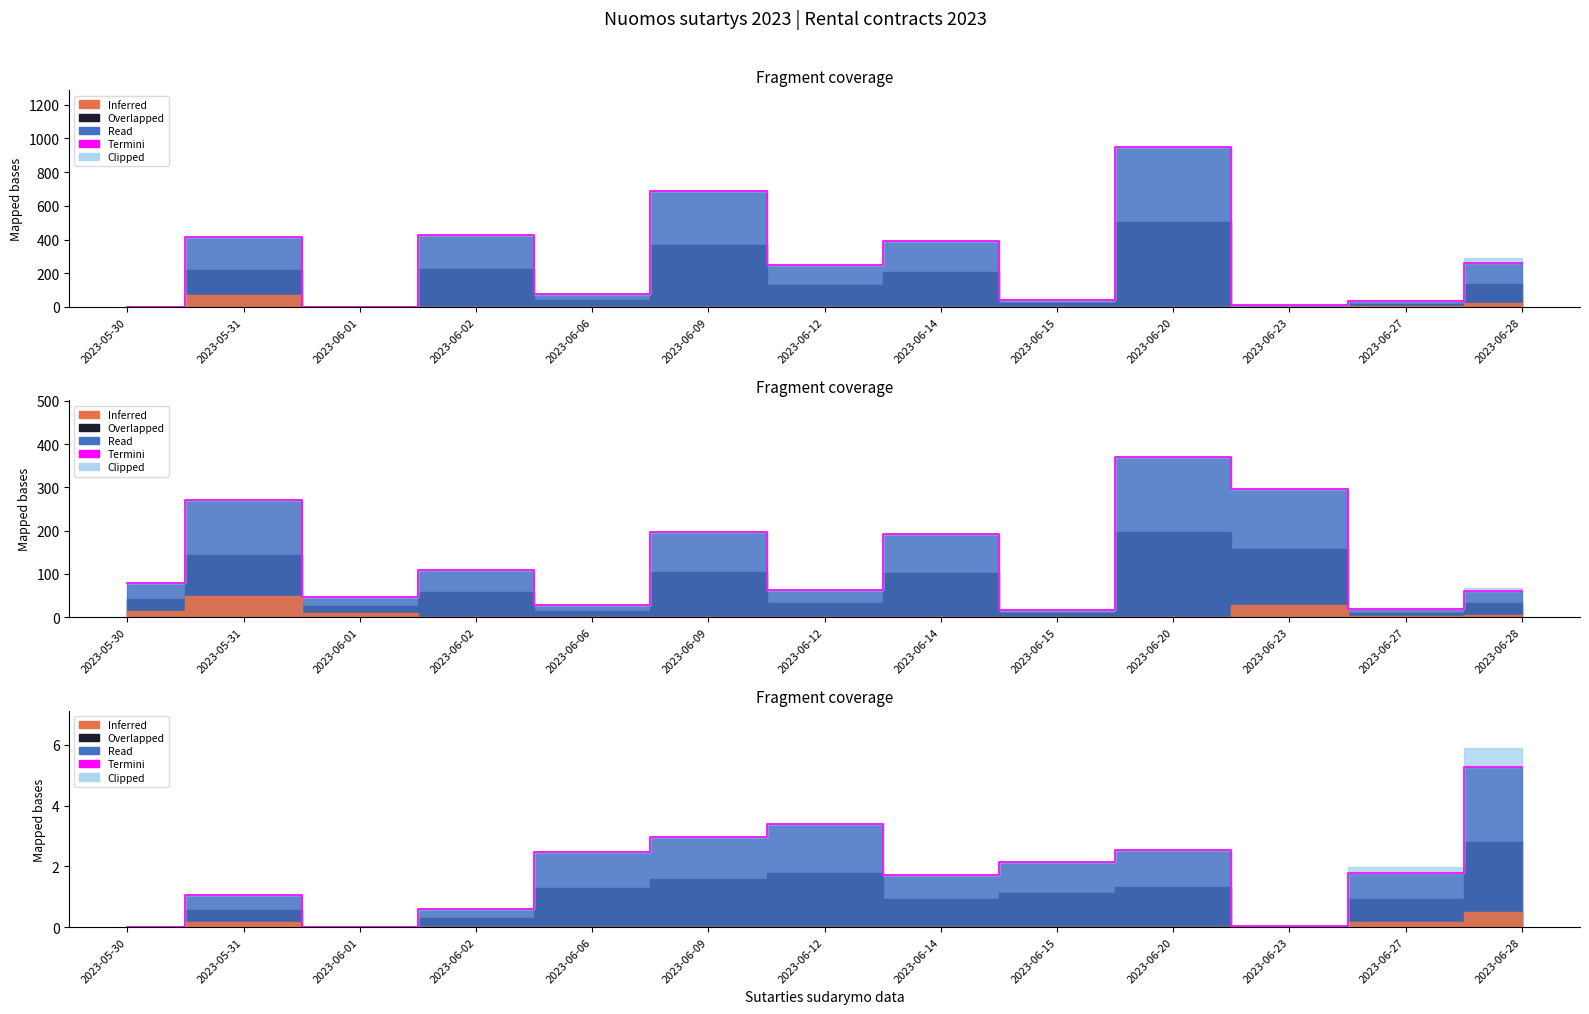

What is the change in value from 2023-06-06 to 2023-06-28?

+2.8